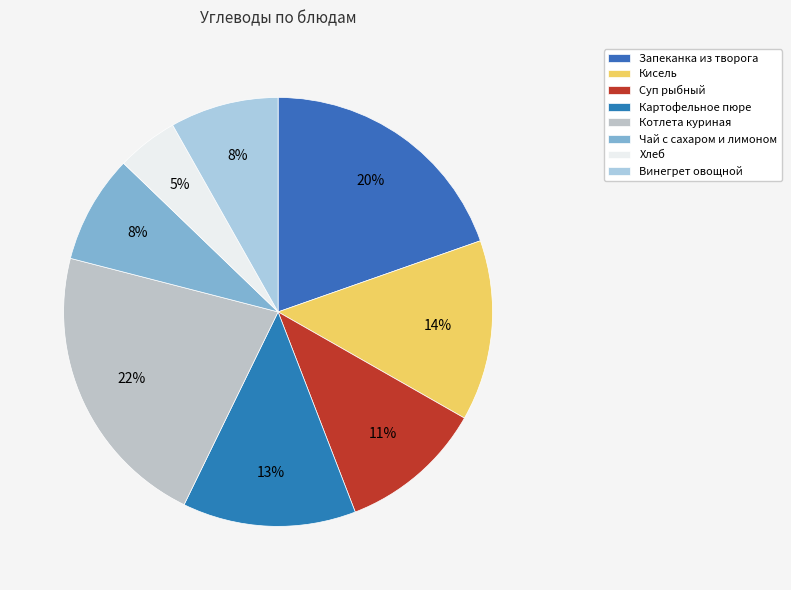

To the nearest percent, what is the difference between the largest and smallest slice percentages?

17%